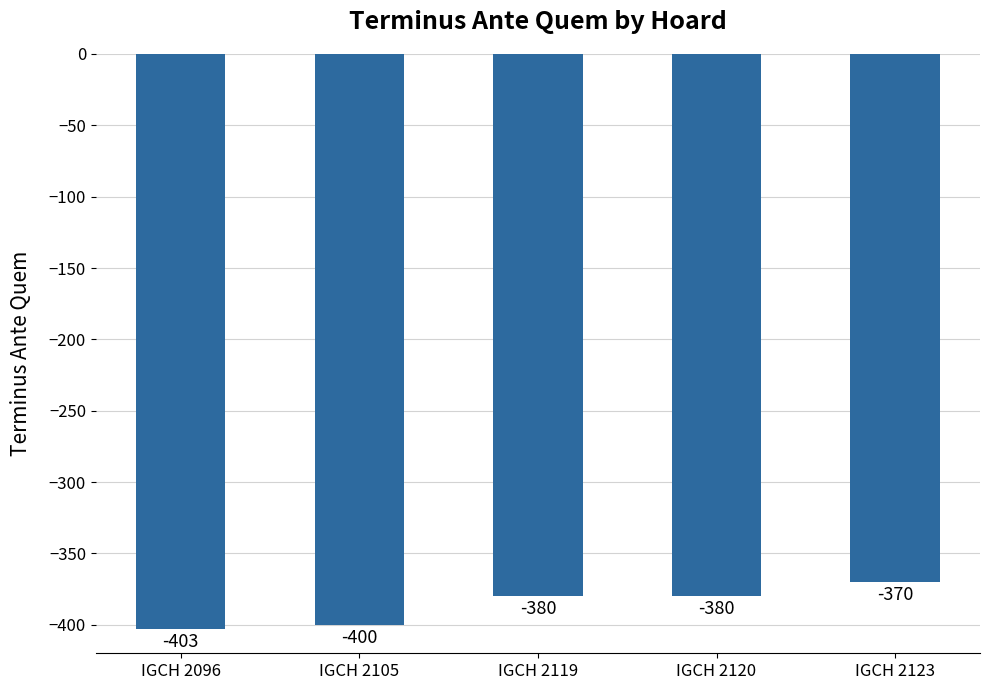

What is the difference between the values at IGCH 2123 and IGCH 2120?

10